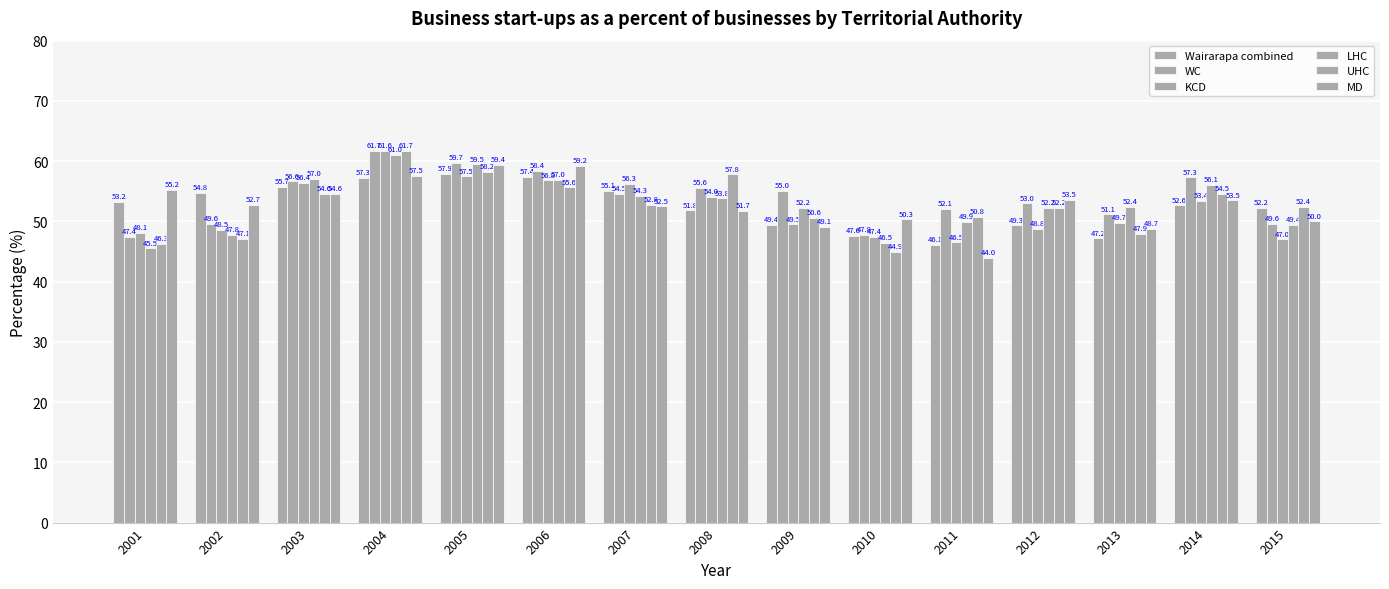

Are the bars horizontal?

No